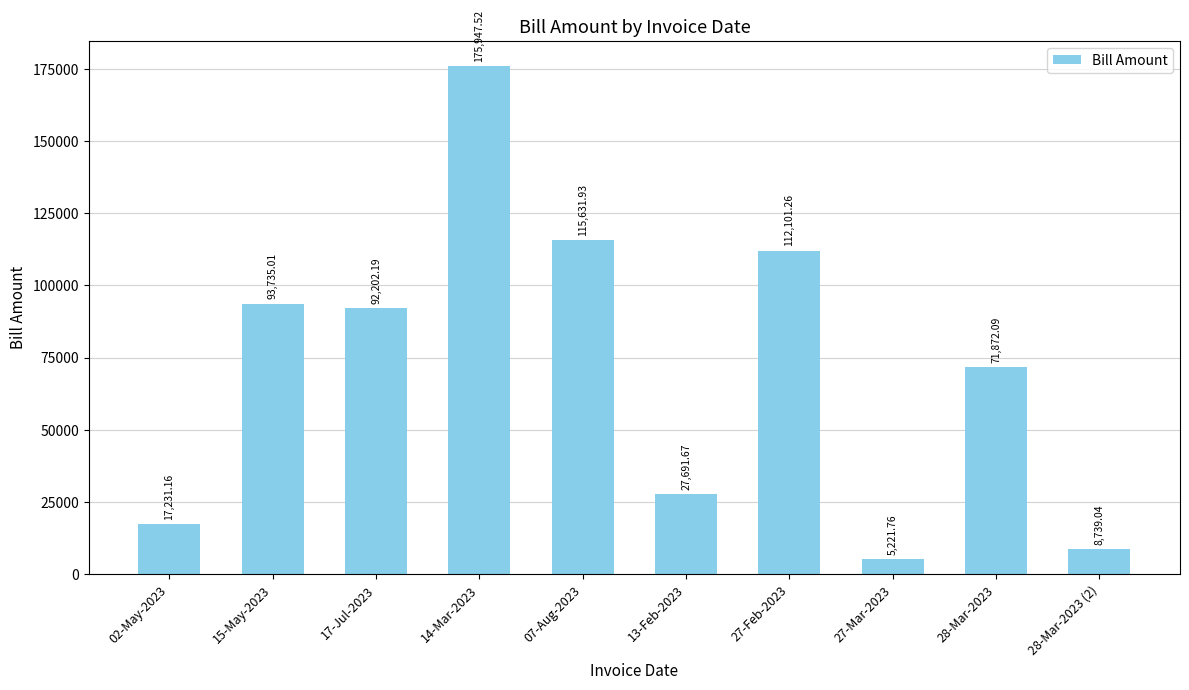

What is the difference between the maximum and minimum values?

170725.8